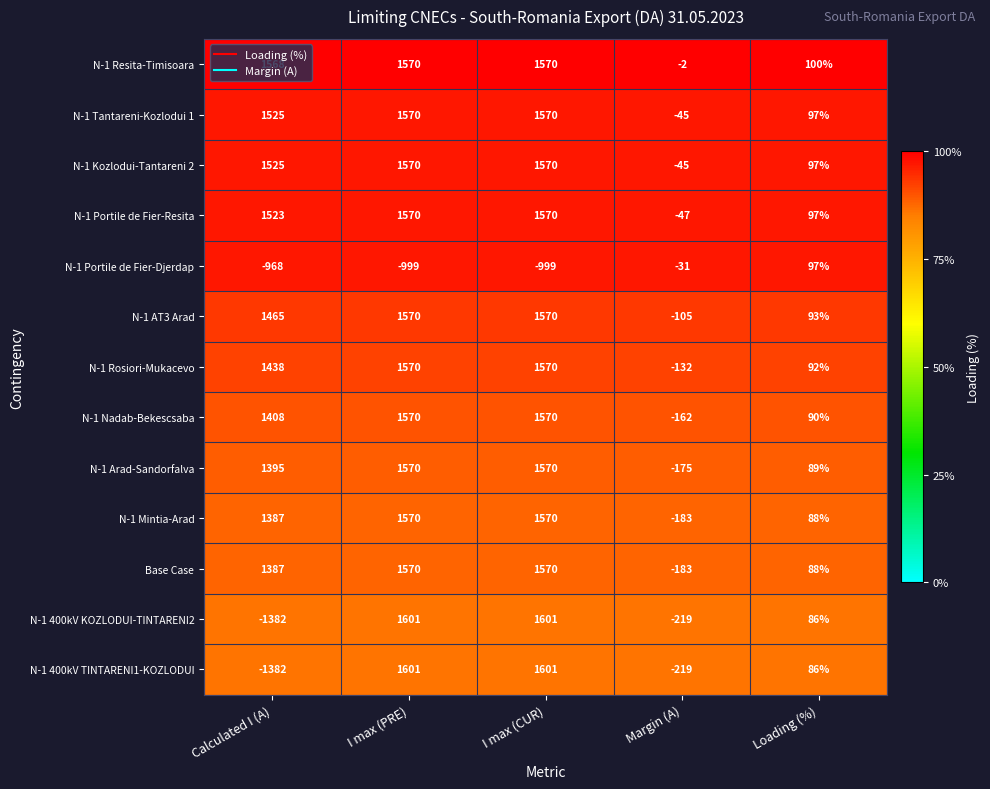

What is the difference between the maximum and minimum values in the N-1 400kV TINTARENI1-KOZLODUI series?

2983